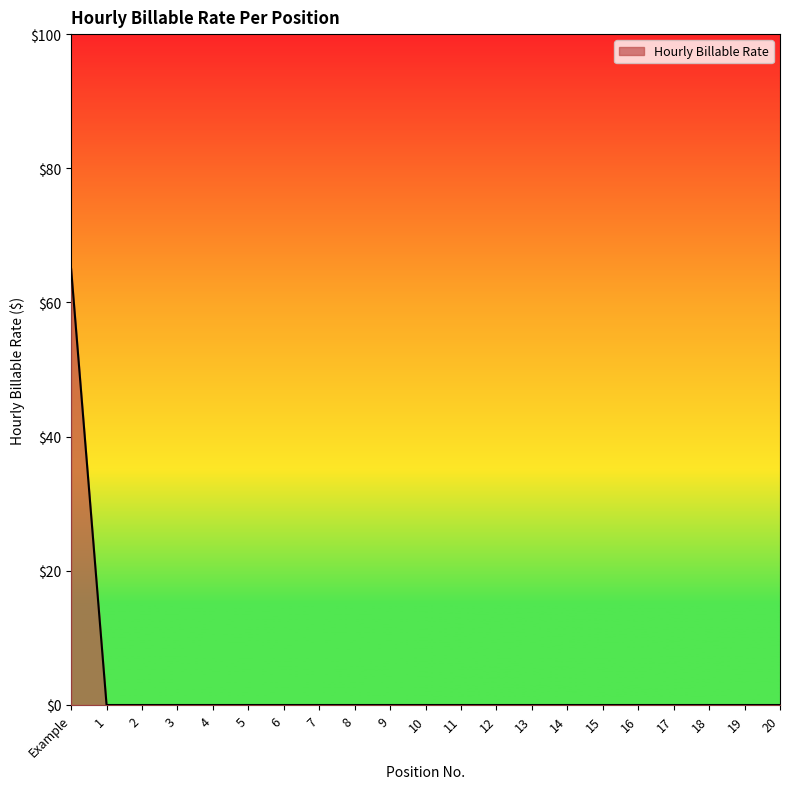

How many lines are shown in the chart?

1